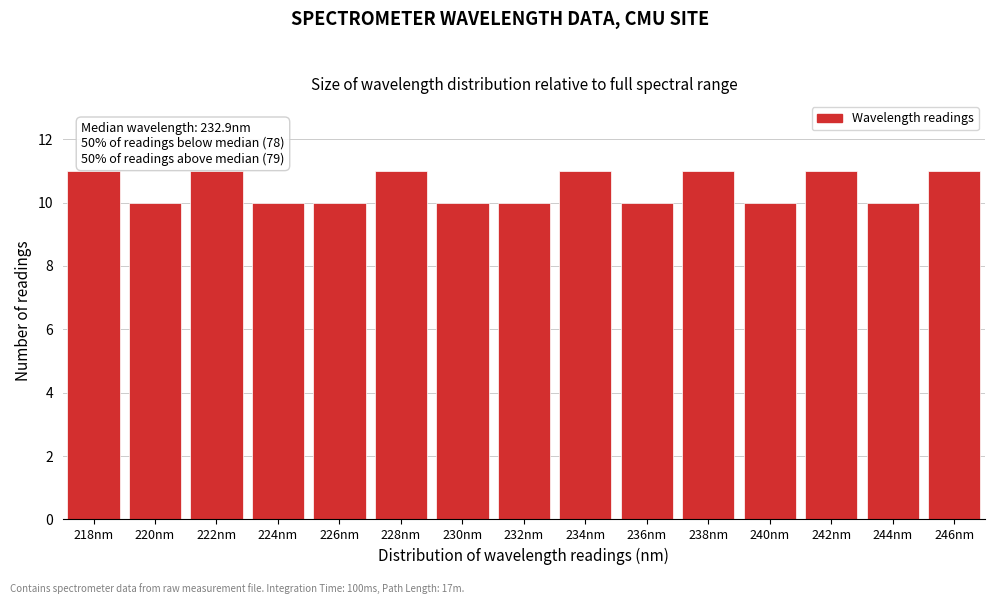

Reading left to right, transcribe all the data shown in this chart.

218nm=11	220nm=10	222nm=11	224nm=10	226nm=10	228nm=11	230nm=10	232nm=10	234nm=11	236nm=10	238nm=11	240nm=10	242nm=11	244nm=10	246nm=11